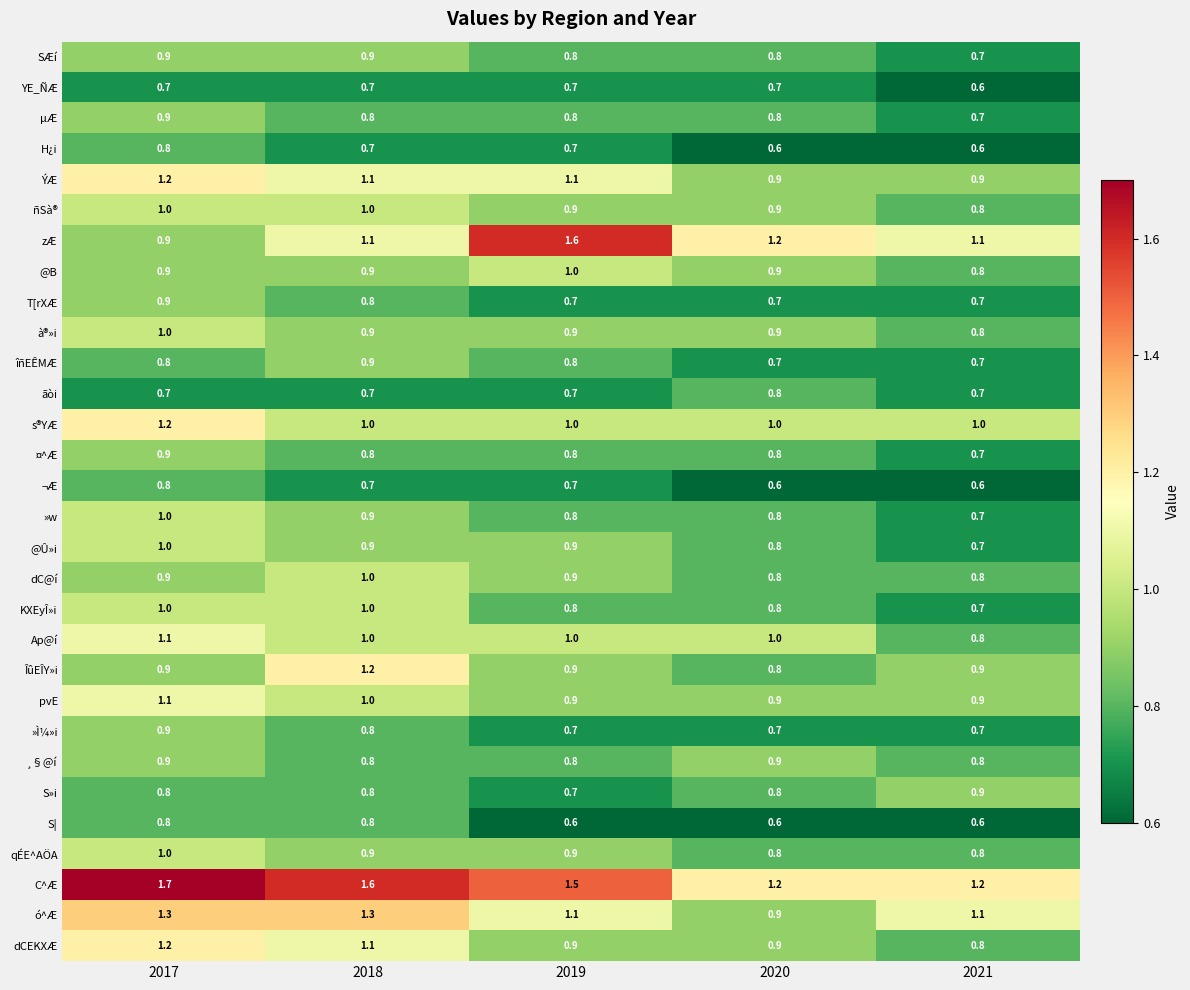

How many categories are shown in the chart?

5